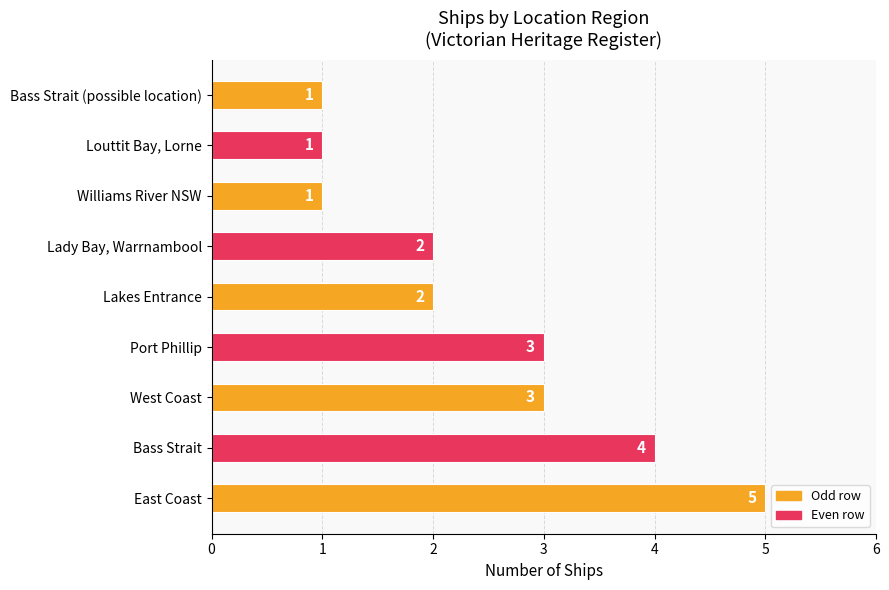

Which has a higher value, Bass Strait or Lady Bay, Warrnambool?

Bass Strait